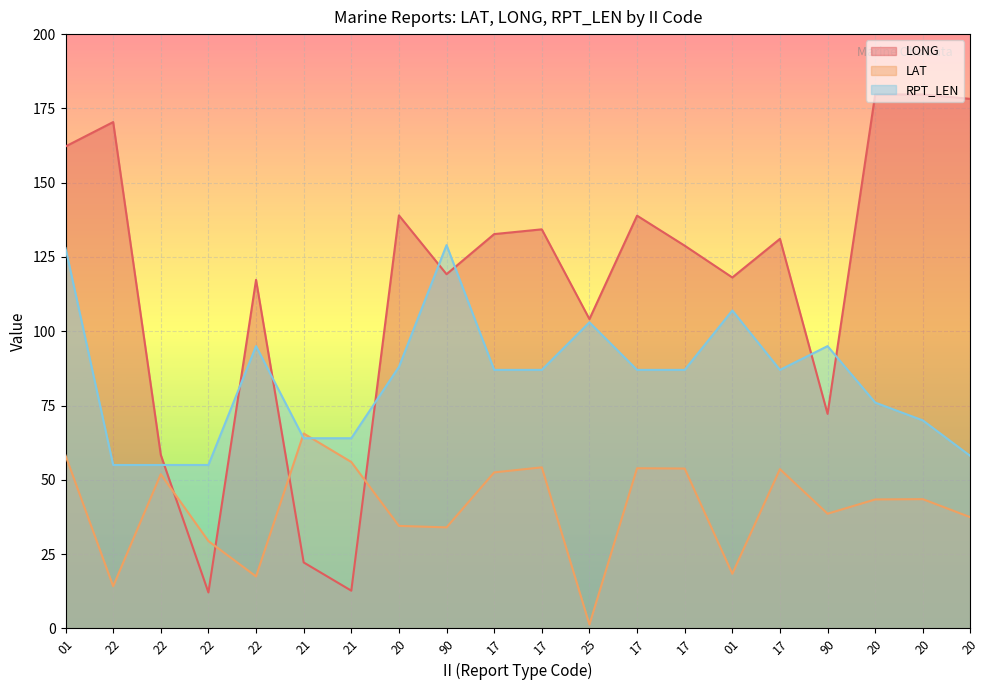

Which series has the largest total across all categories?

LONG